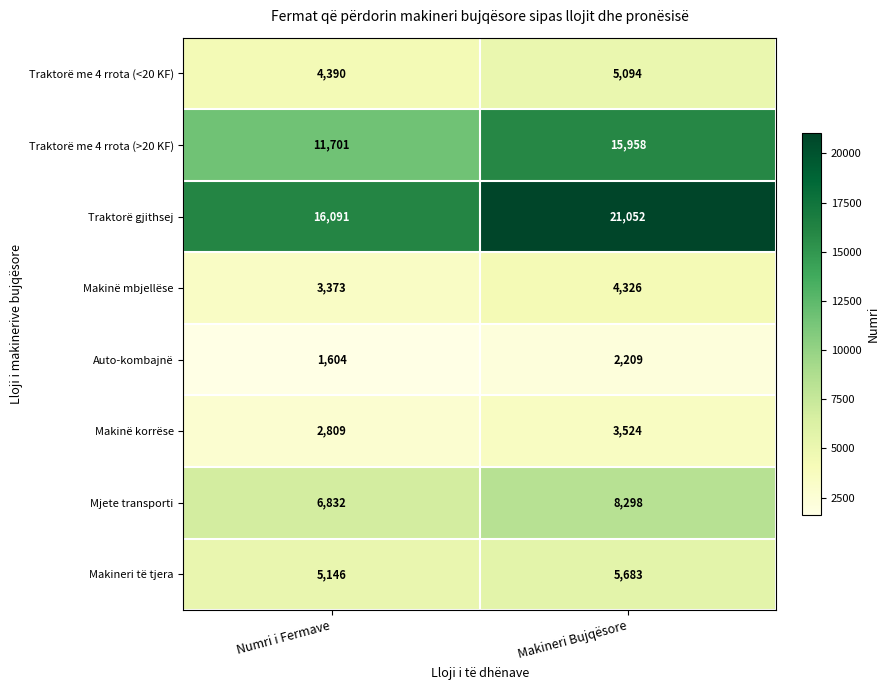

How many categories are shown in the chart?

2